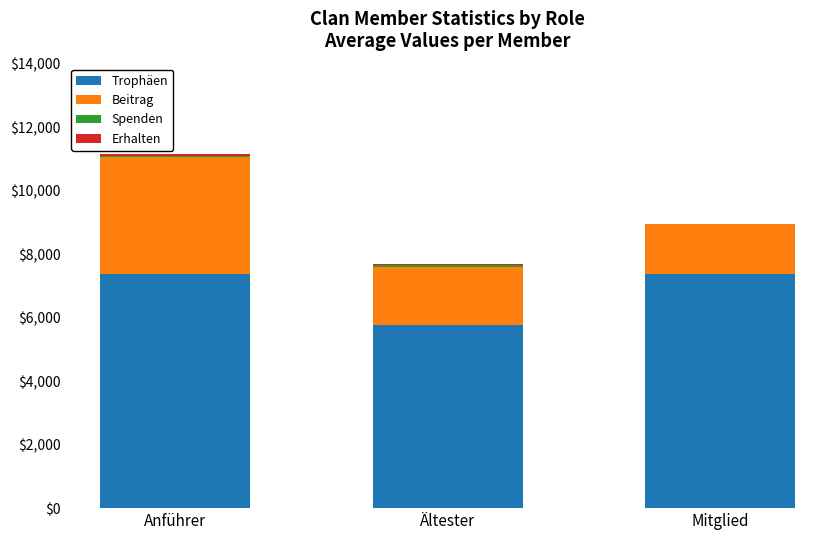

What is the highest value of the Trophäen series?

7379